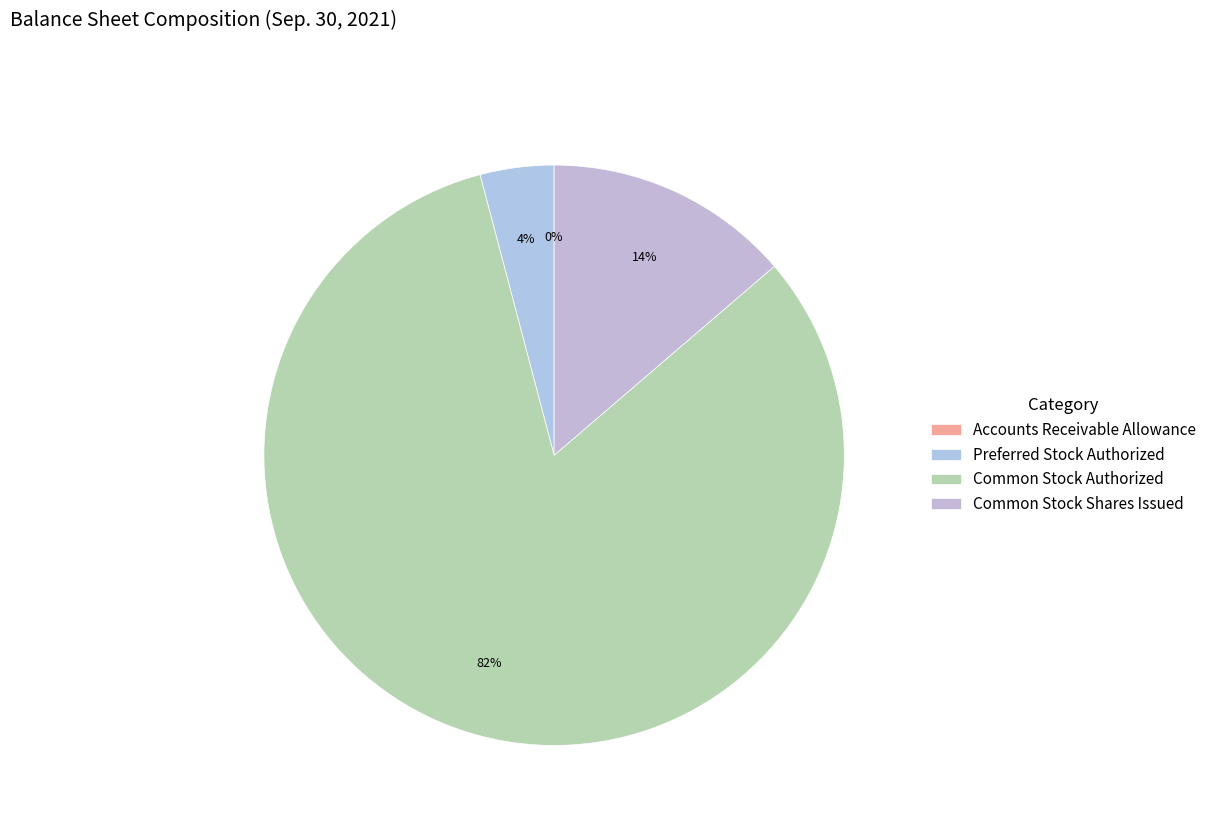

What is the change in value from Preferred Stock Authorized to Common Stock Authorized?

+95000000.0